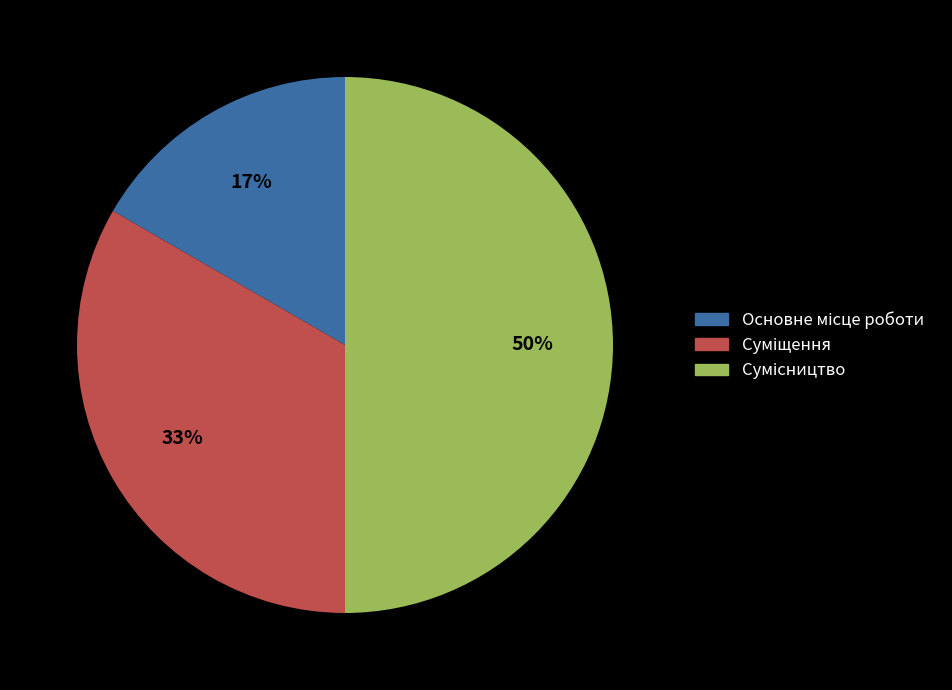

To the nearest percent, what is the difference between the largest and smallest slice percentages?

33%